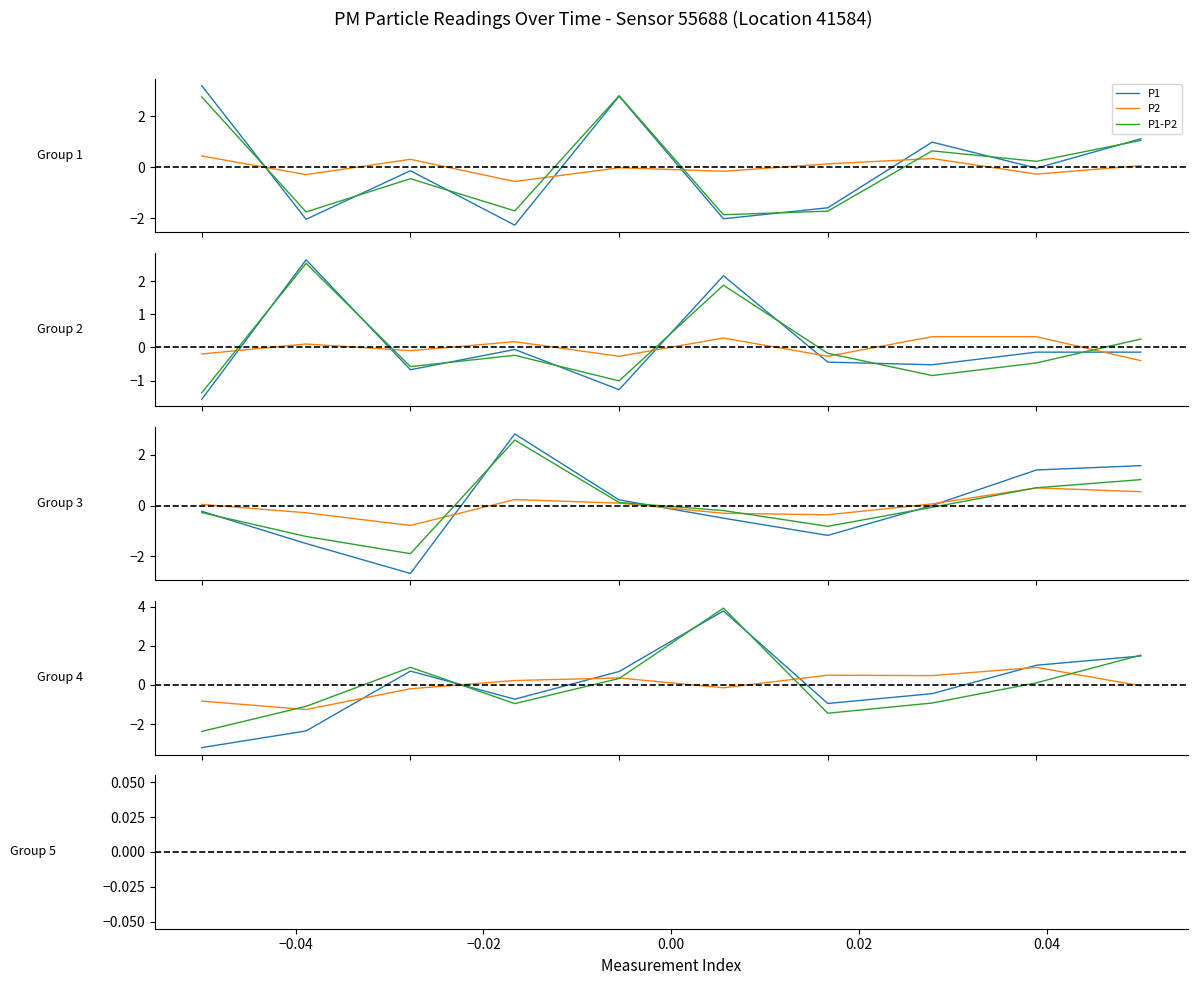

Rank the series at 9 from highest to lowest value.

P1-P2, P1, P2